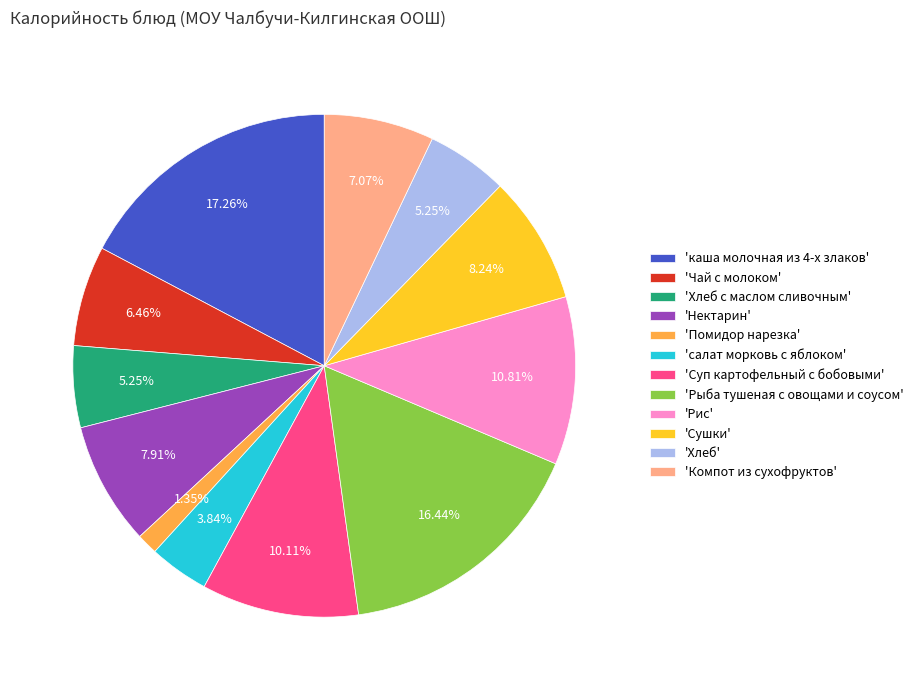

Does 'Сушки' represent more than half of the total?

No